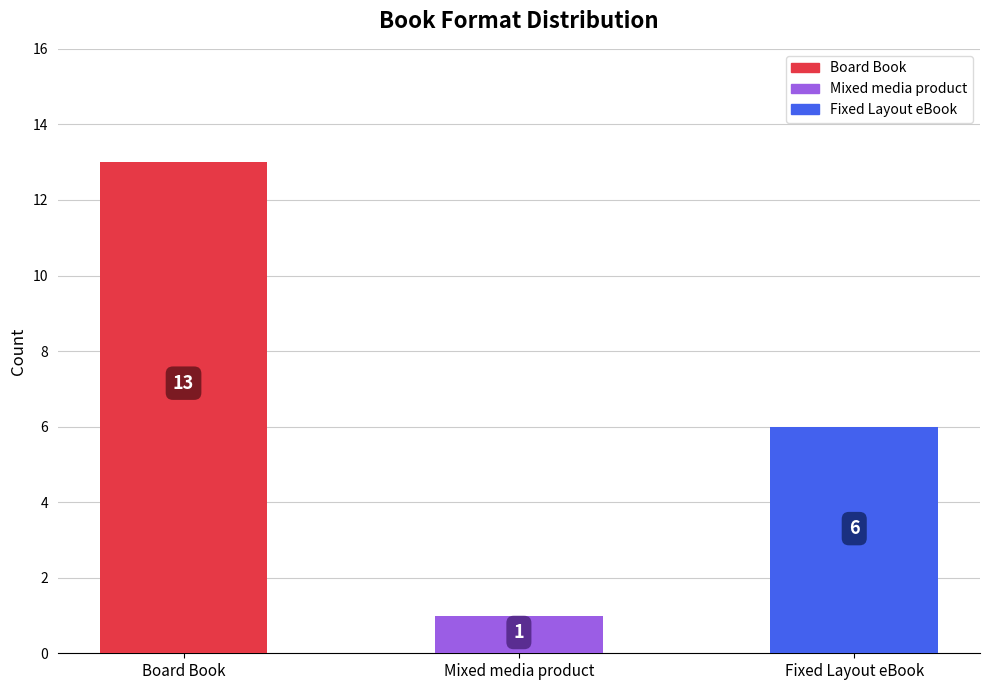

What is the change in value from Board Book to Fixed Layout eBook?

-7